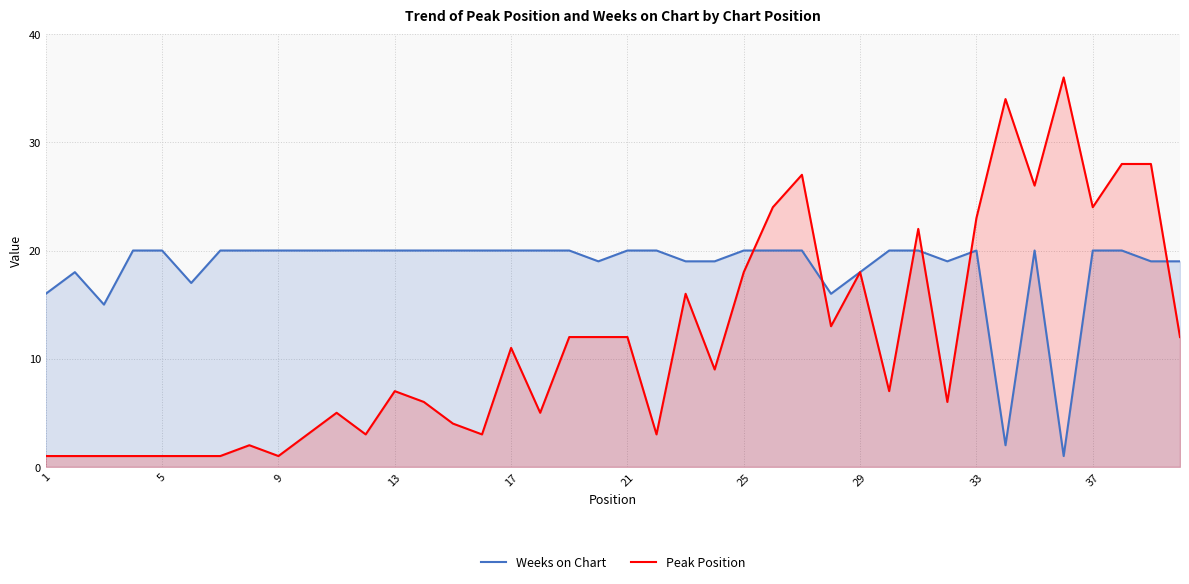

Rank the series by their average value, from lowest to highest.

Peak Position, Weeks on Chart